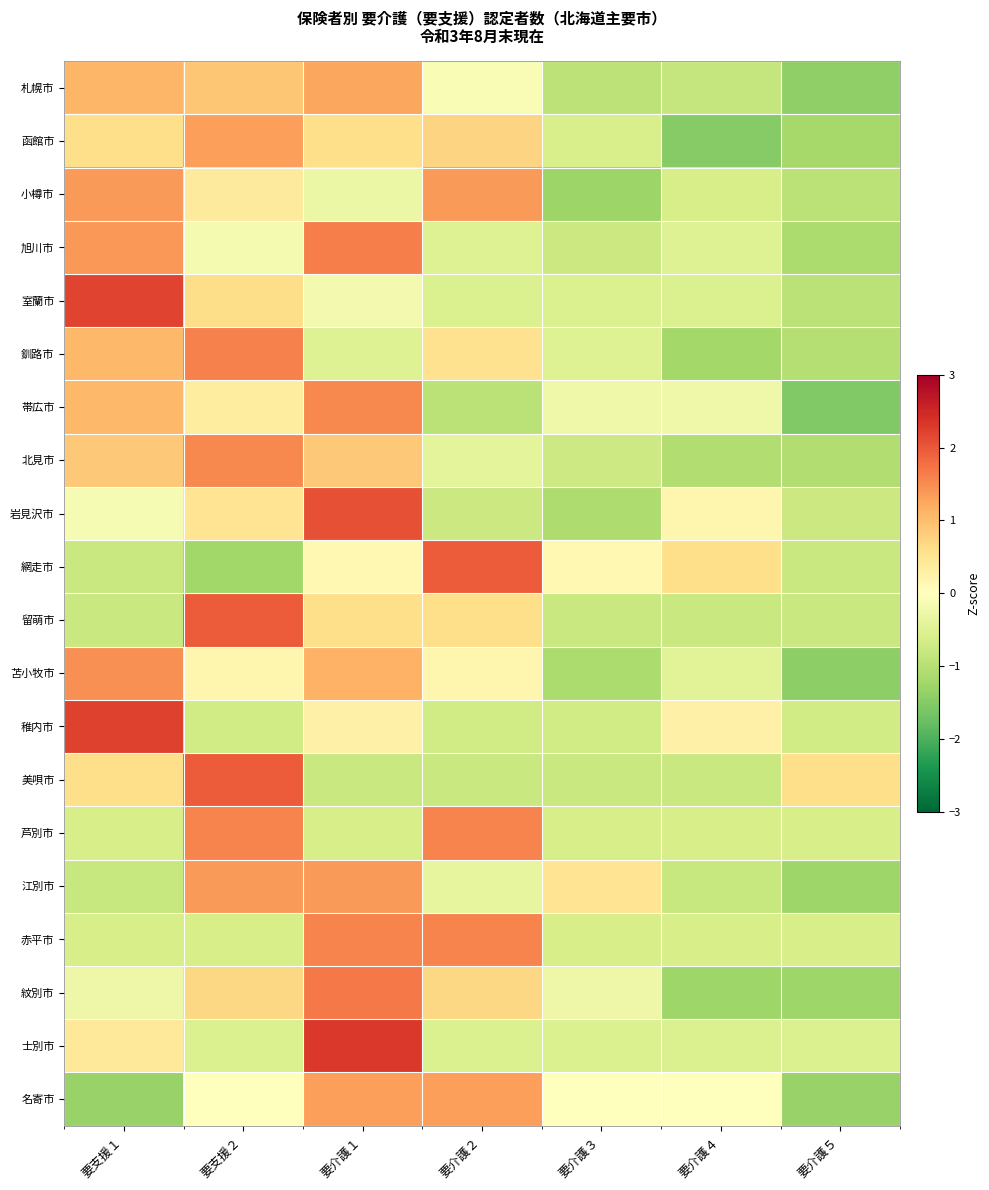

Between 要支援１ and 要介護５, which is larger?

要支援１